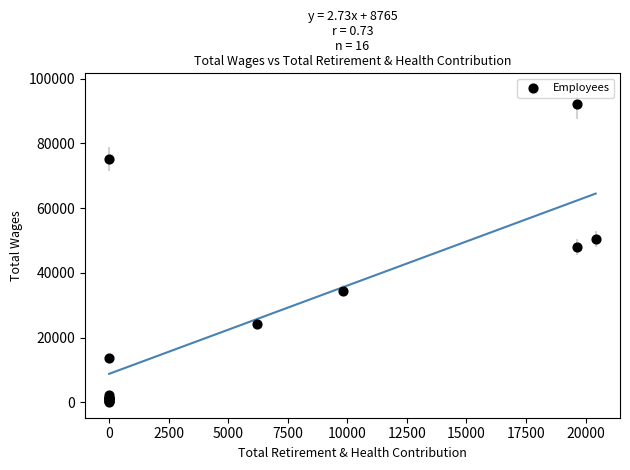

What Y value in the scatter plot is closest to 46138?

48029